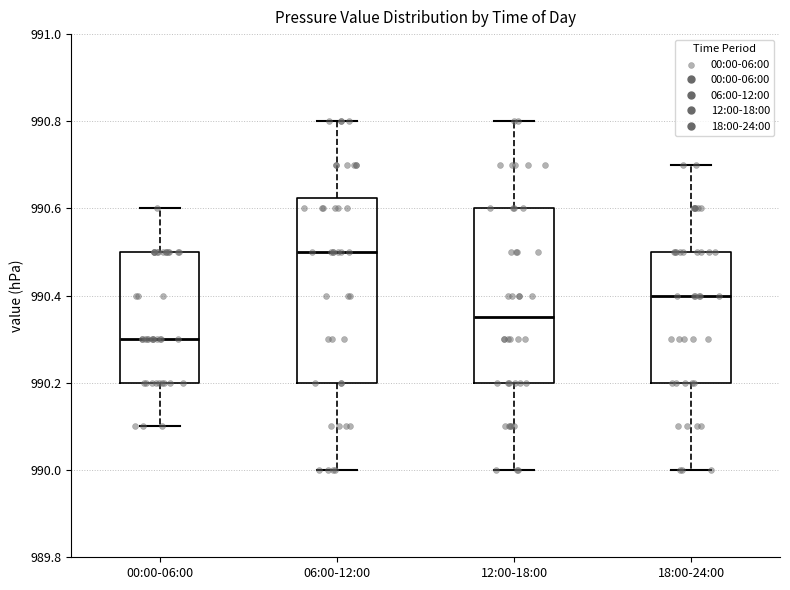

Reading left to right, transcribe this box plot: for each box, give where its median line is, the range the box spans, and where its two whiskers end, as read against the y-axis. The values are not printed on the chart, so give them approximately, as read against the axis.

00:00-06:00: median 990.30, box 990.20 to 990.50, whiskers 990.10 to 990.60
06:00-12:00: median 990.50, box 990.20 to 990.62, whiskers 990.00 to 990.80
12:00-18:00: median 990.36, box 990.20 to 990.60, whiskers 990.00 to 990.80
18:00-24:00: median 990.40, box 990.20 to 990.50, whiskers 990.00 to 990.70